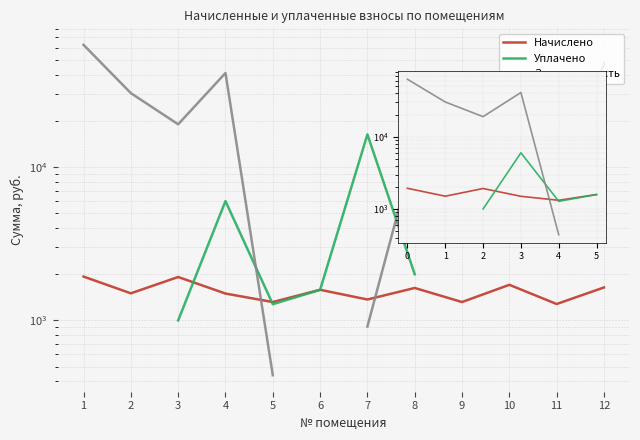

What is the difference between the highest and lowest values at 1?

28849.5